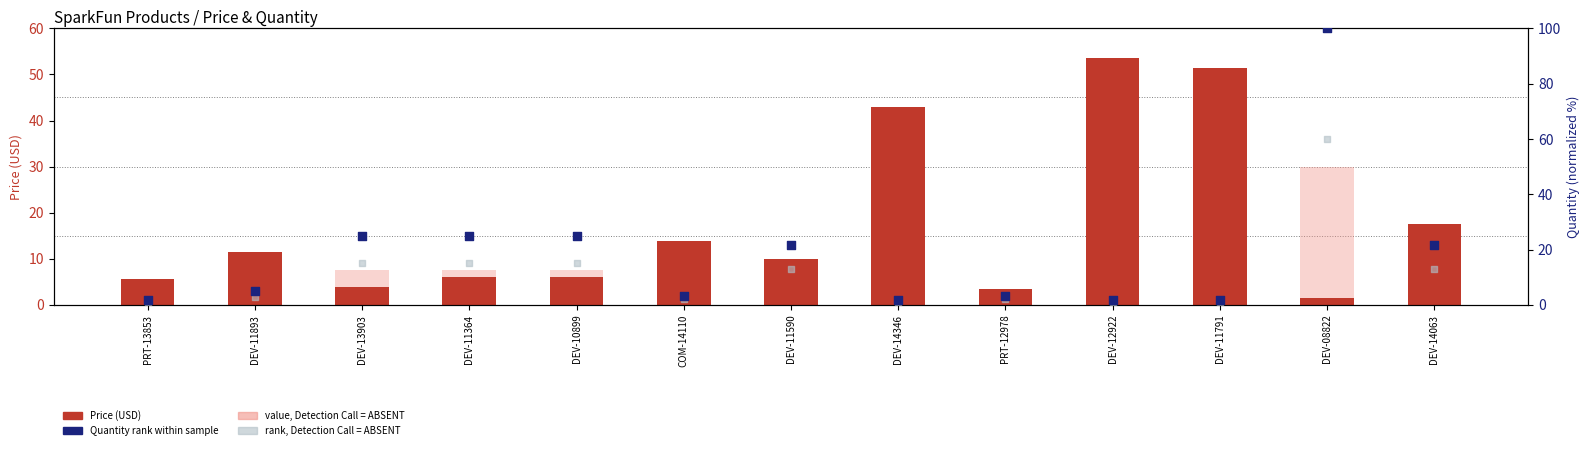

At which category is the sum across all series the highest?

DEV-08822